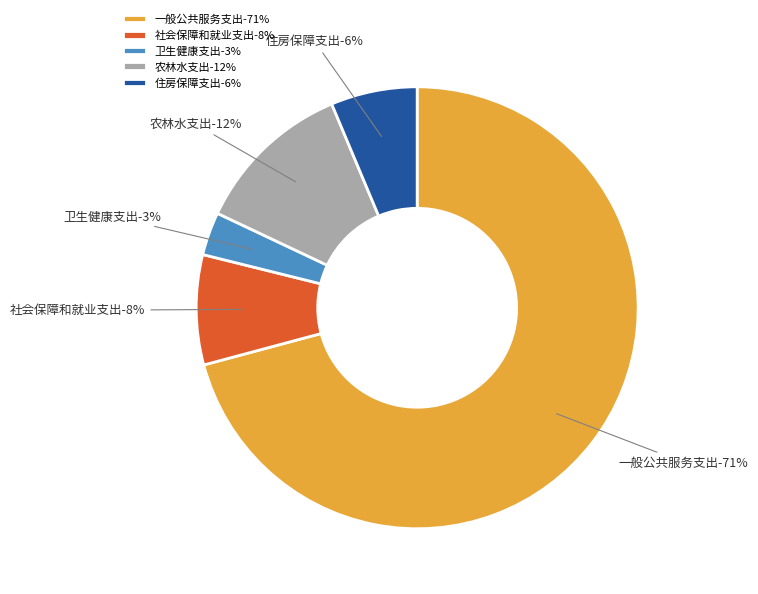

Between 一般公共服务支出 and 住房保障支出, which is larger?

一般公共服务支出